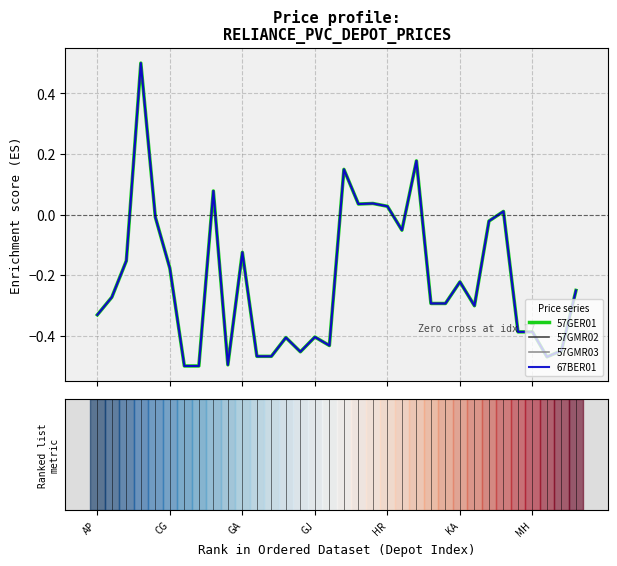

Rank the categories by 67BER01 value from lowest to highest.

MH, 7, 9, 31, 11, 12, 14, 32, 16, 13, 15, 29, 30, AP, 26, 23, 24, CG, 33, 25, KA, GA, 10, 21, 27, HR, 28, 20, 18, 19, 8, 17, 22, GJ